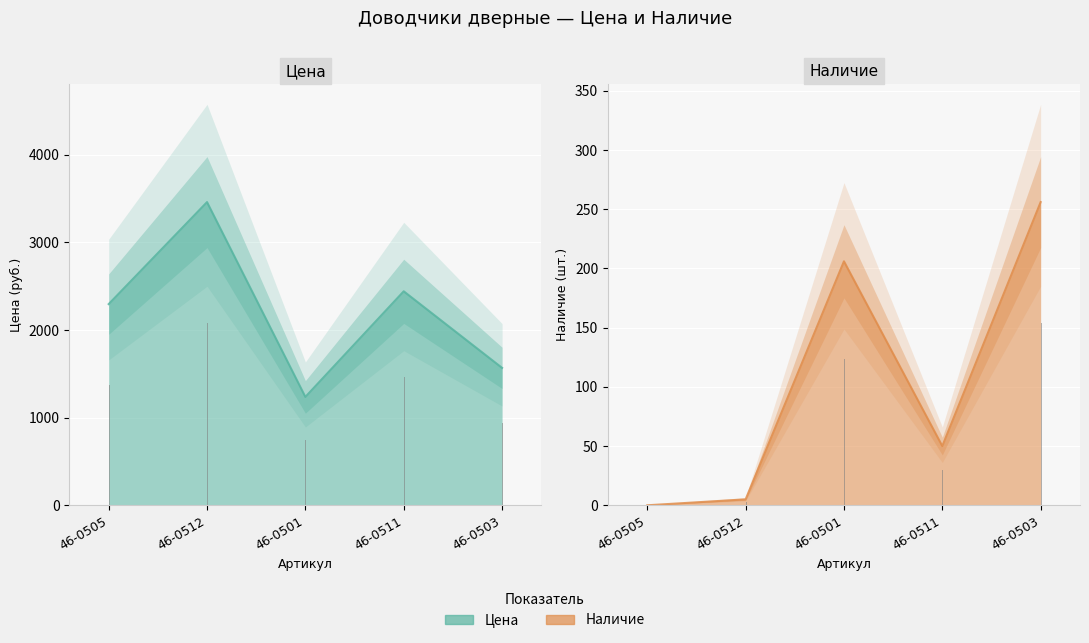

Reading left to right, what are all the values shown in this chart?

Цена: 2296.7	3461.1	1237.1	2442.7	1568.6
Наличие: 0.0	5.0	206.0	50.0	256.0